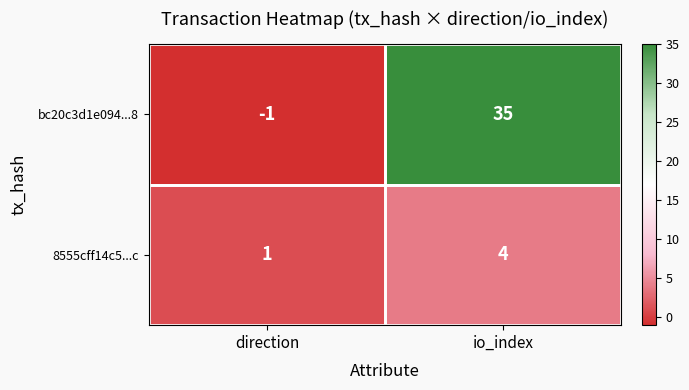

What is the difference between the 8555cff14c5...c values at io_index and direction?

3